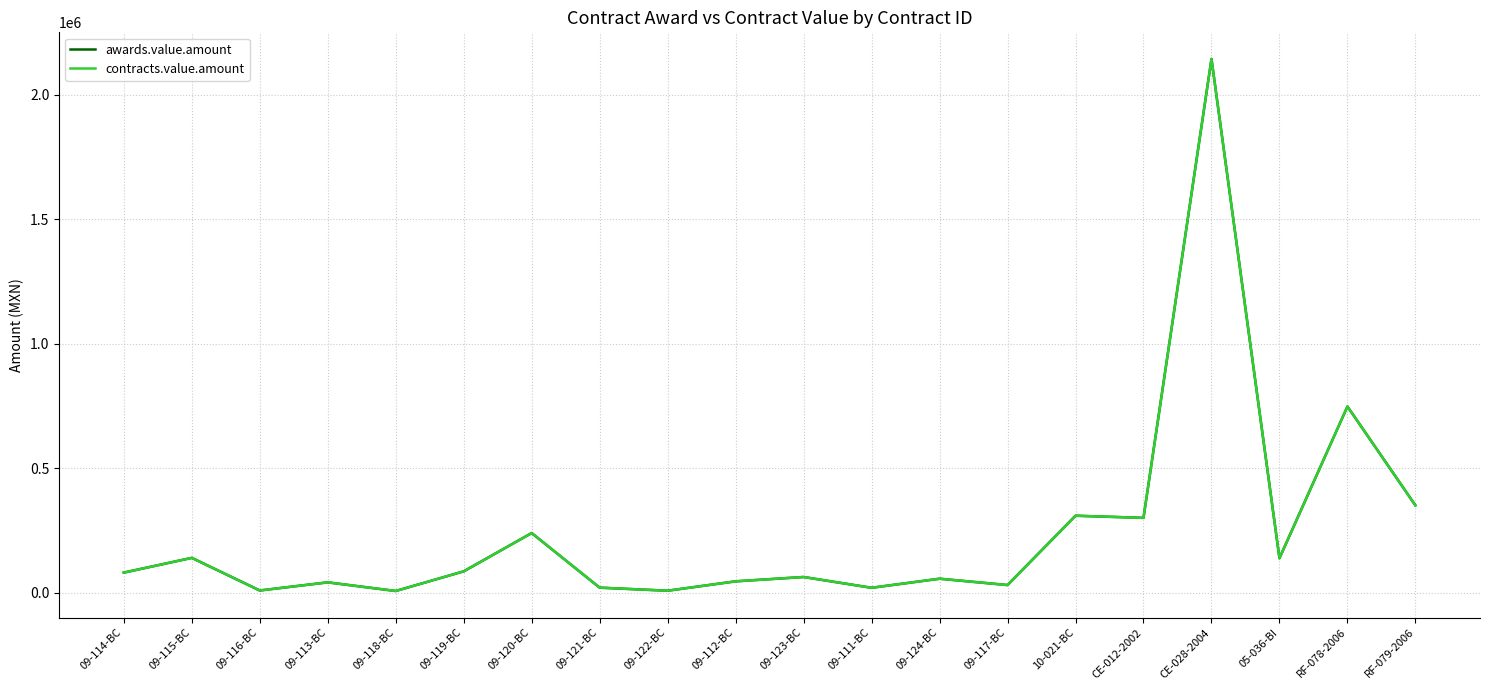

What is the label of the 13th point from the left?

09-124-BC